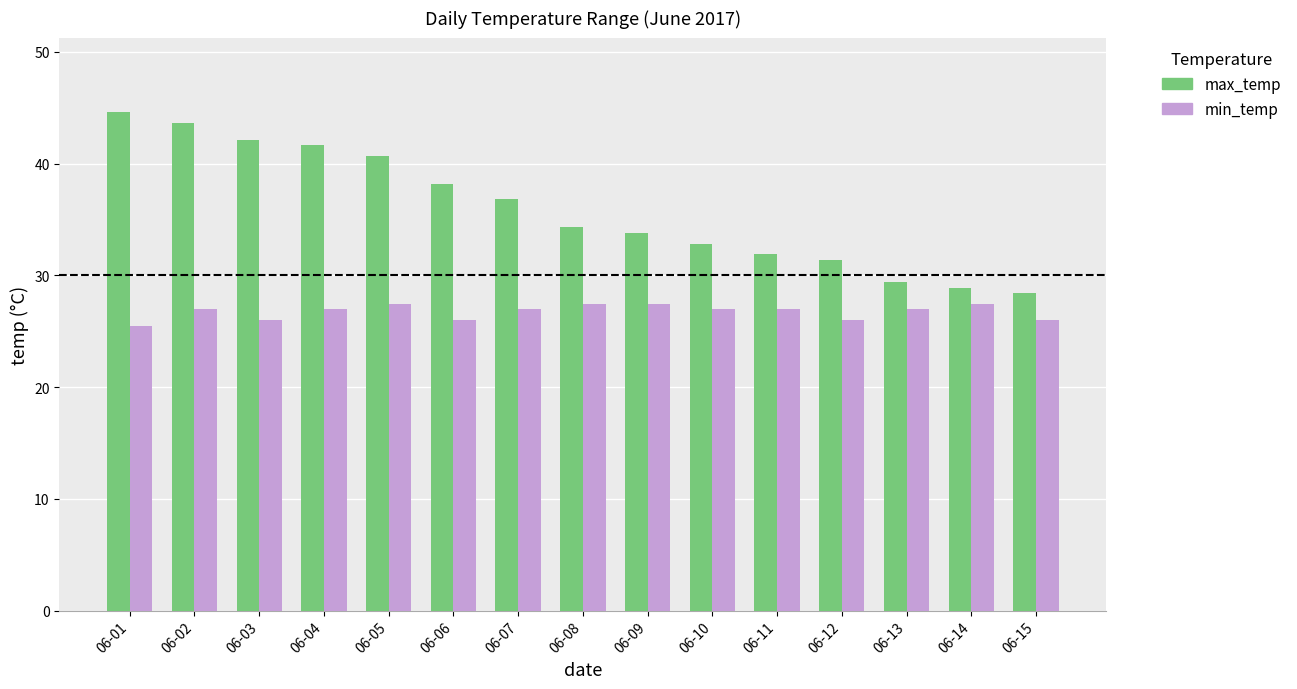

How many categories are shown in the chart?

15